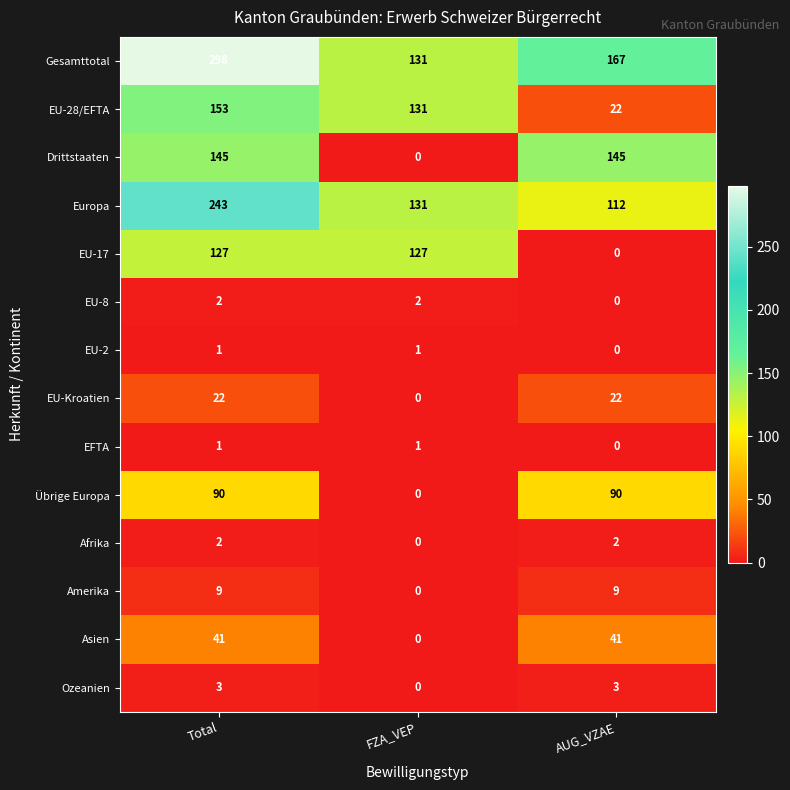

At which category is the sum across all series the highest?

Total